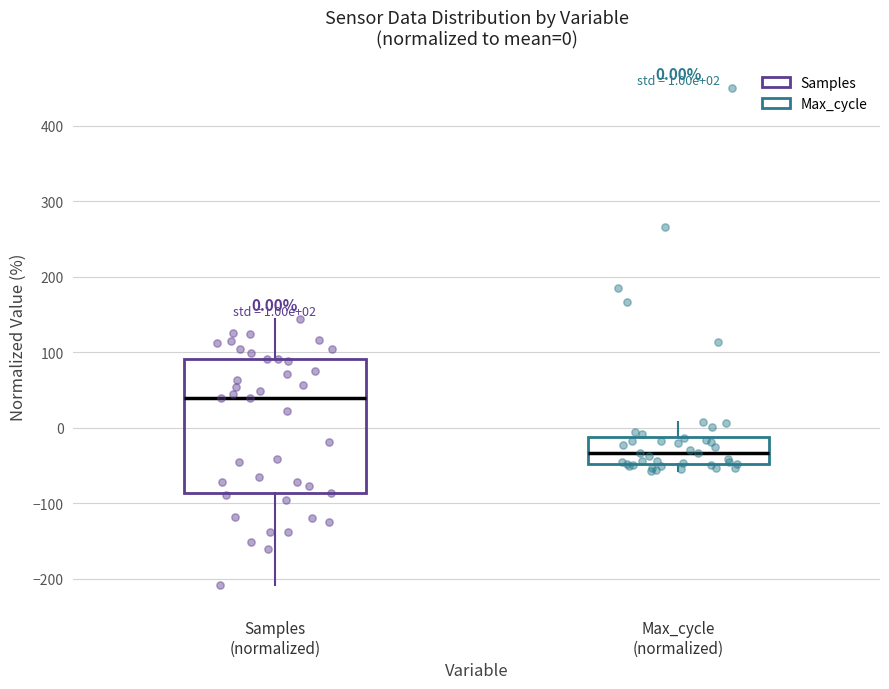

Which box is the tallest, from its lower edge to its upper edge?

Samples (normalized)